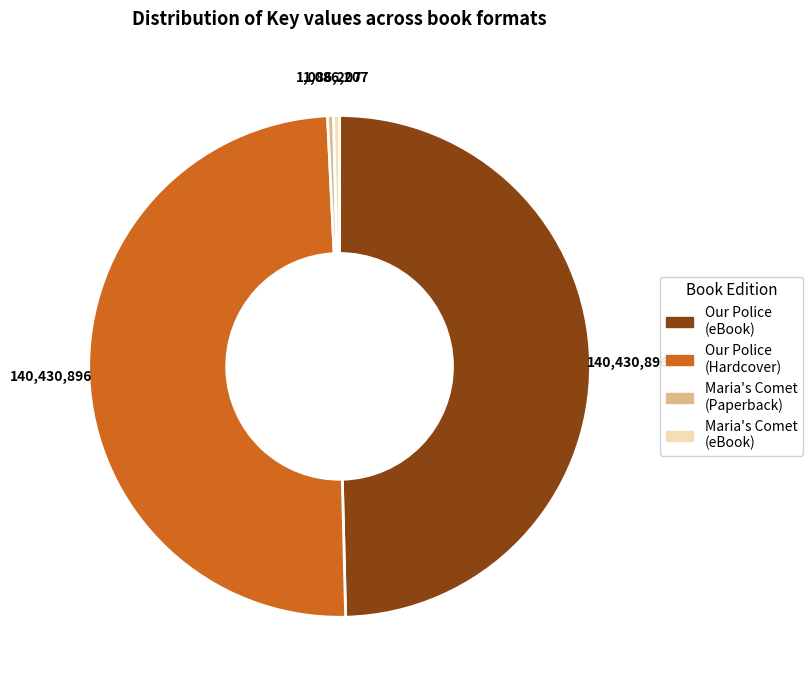

Does any single category account for the majority?

No